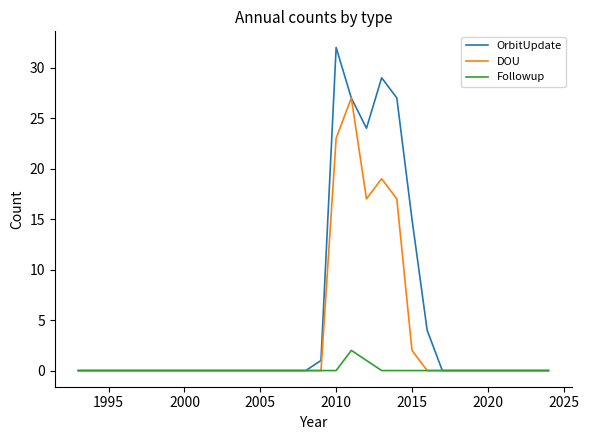

What is the maximum value for DOU?

27